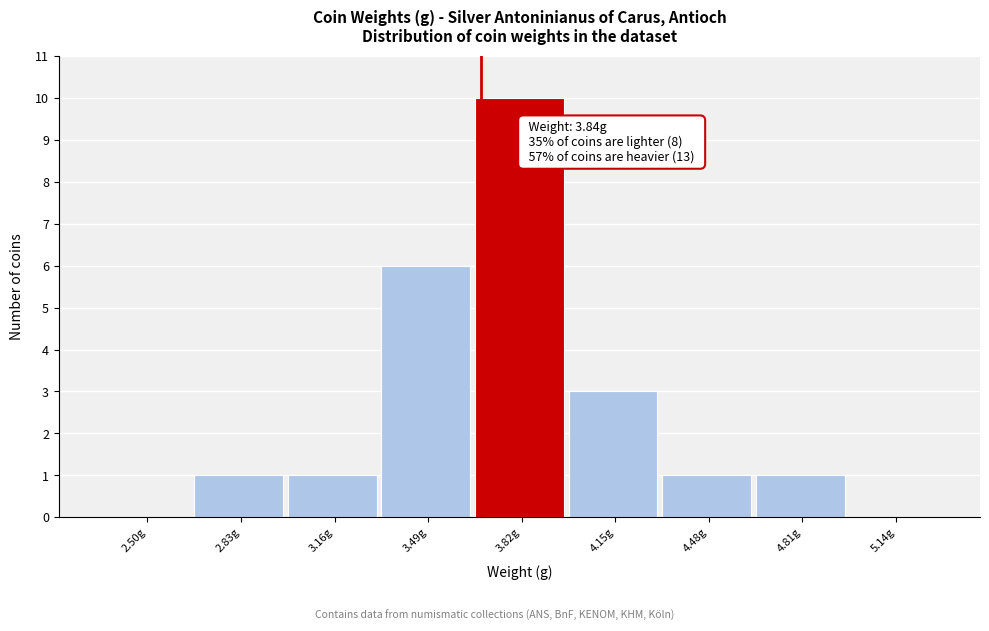

Reading right to left, what are all the values shown in this chart?

5.14g=0	4.81g=1	4.48g=1	4.15g=3	3.82g=10	3.49g=6	3.16g=1	2.83g=1	2.50g=0